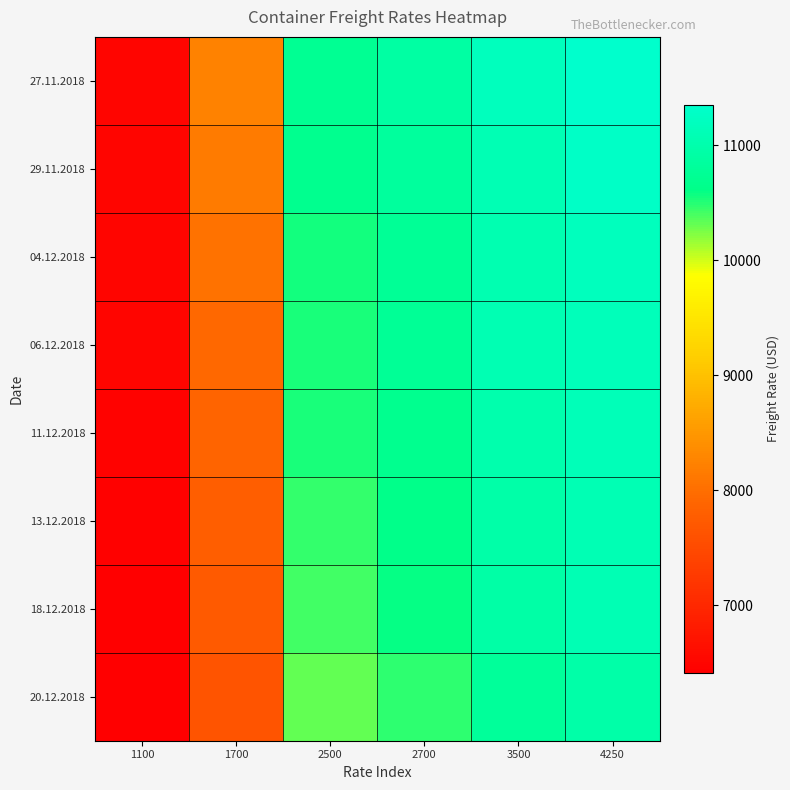

What is the total value across all series at 2700?

85649